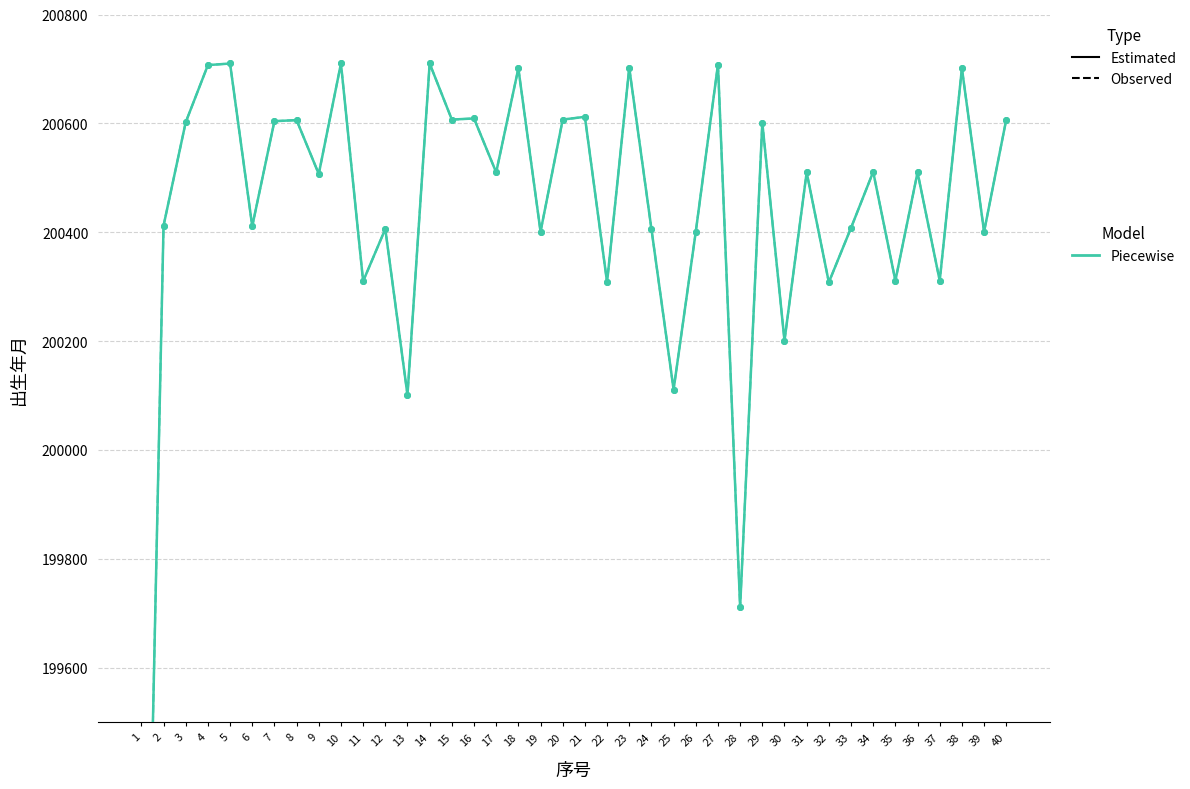

Is this an area chart (filled region under the line)?

No